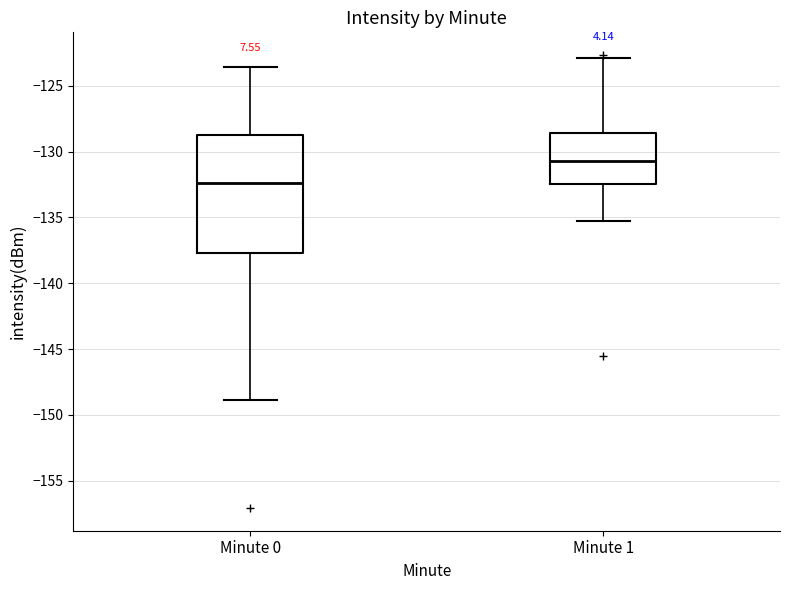

Comparing the boxes themselves (not the whiskers), which one is the tallest?

Minute 0